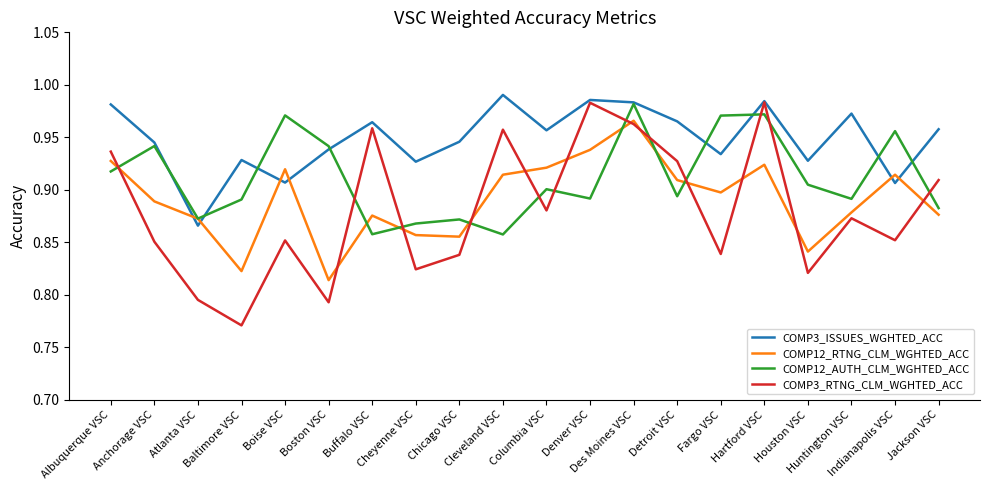

Which series has the widest spread of values?

COMP3_RTNG_CLM_WGHTED_ACC